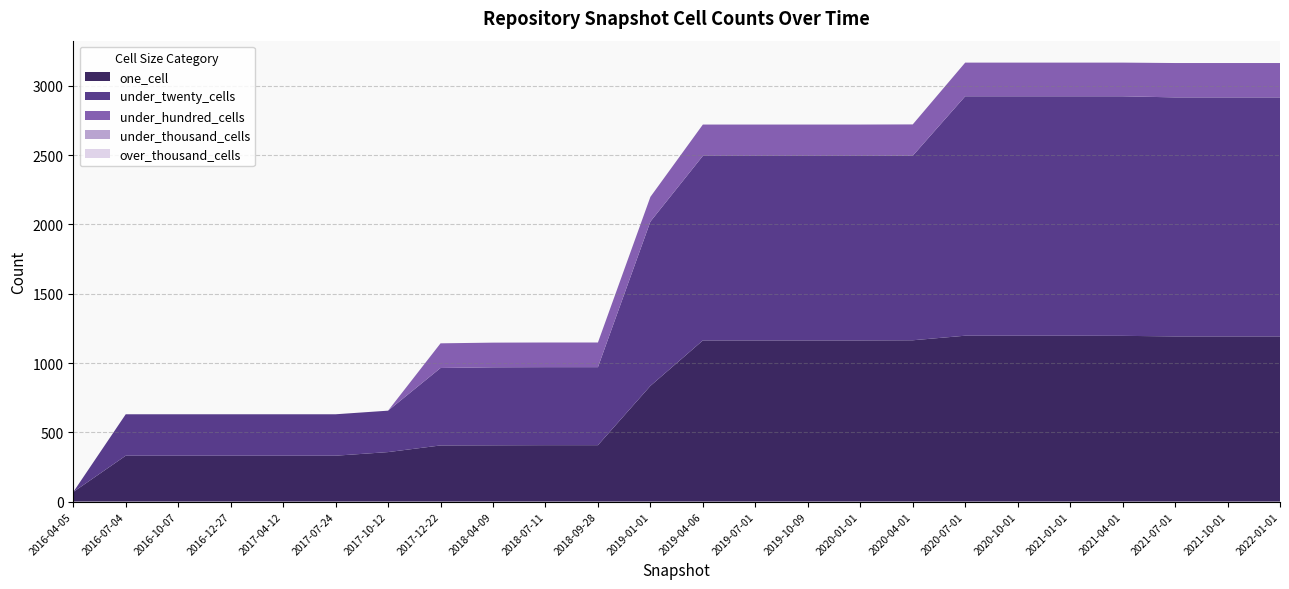

Reading left to right, what are all the values shown in this chart?

one_cell: 69	331	331	331	331	331	357	405	406	407	407	835	1163	1163	1163	1163	1164	1197	1197	1197	1196	1192	1192	1192
under_twenty_cells: 0	299	299	299	299	299	299	559	563	563	563	1186	1332	1332	1332	1332	1332	1728	1728	1728	1729	1725	1725	1725
under_hundred_cells: 0	0	0	0	0	0	0	178	178	178	178	178	226	226	226	226	226	243	243	243	243	248	248	248
under_thousand_cells: 0	0	0	0	0	0	0	0	0	0	0	0	0	0	0	0	0	0	0	0	0	0	0	0
over_thousand_cells: 0	0	0	0	0	0	0	0	0	0	0	0	0	0	0	0	0	0	0	0	0	0	0	0